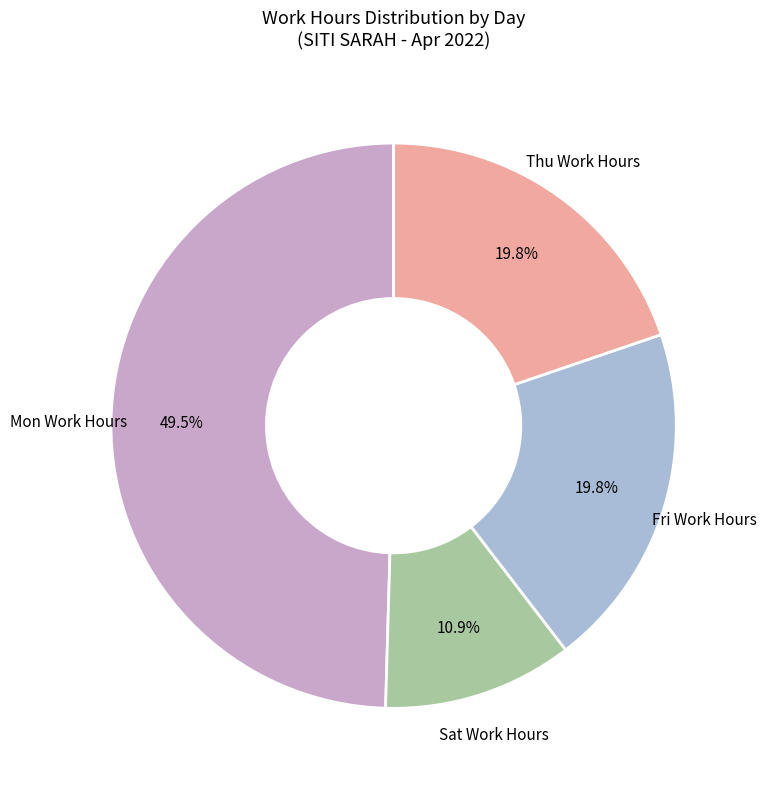

Is there any slice that represents more than half of the pie?

No